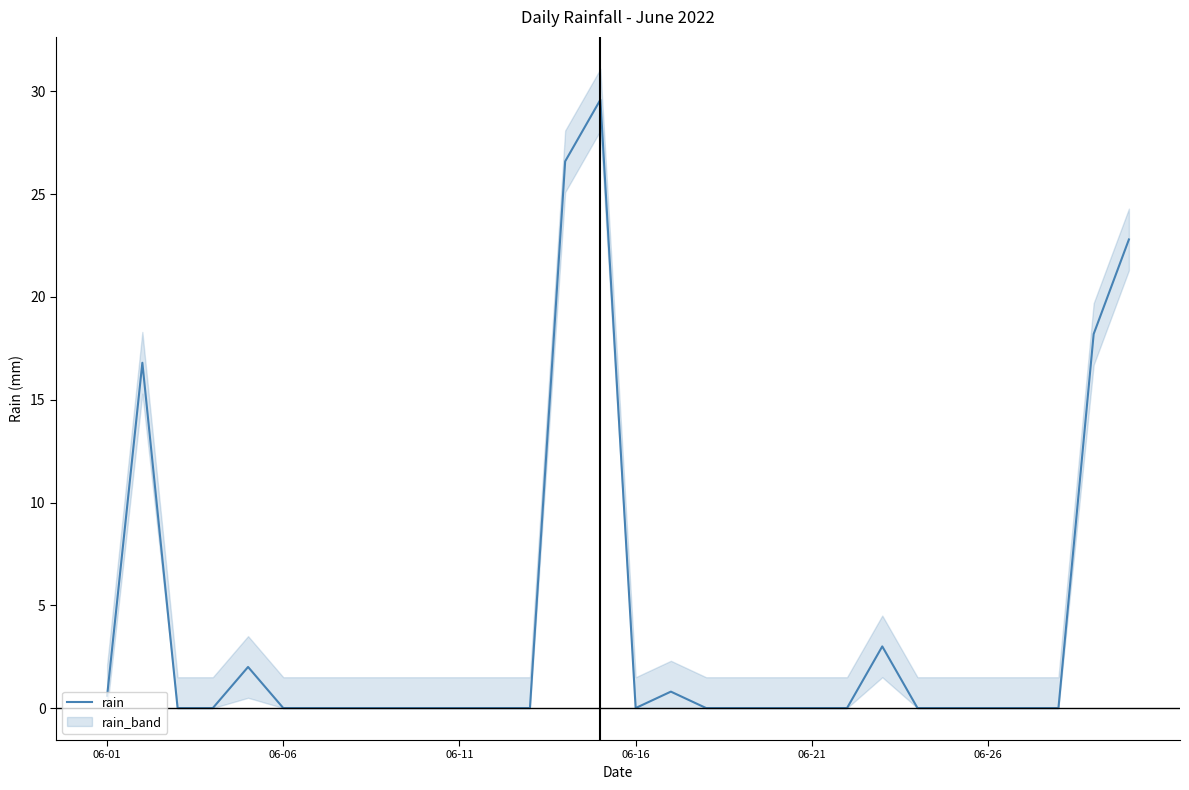

What is the highest value of the rain series?

29.6